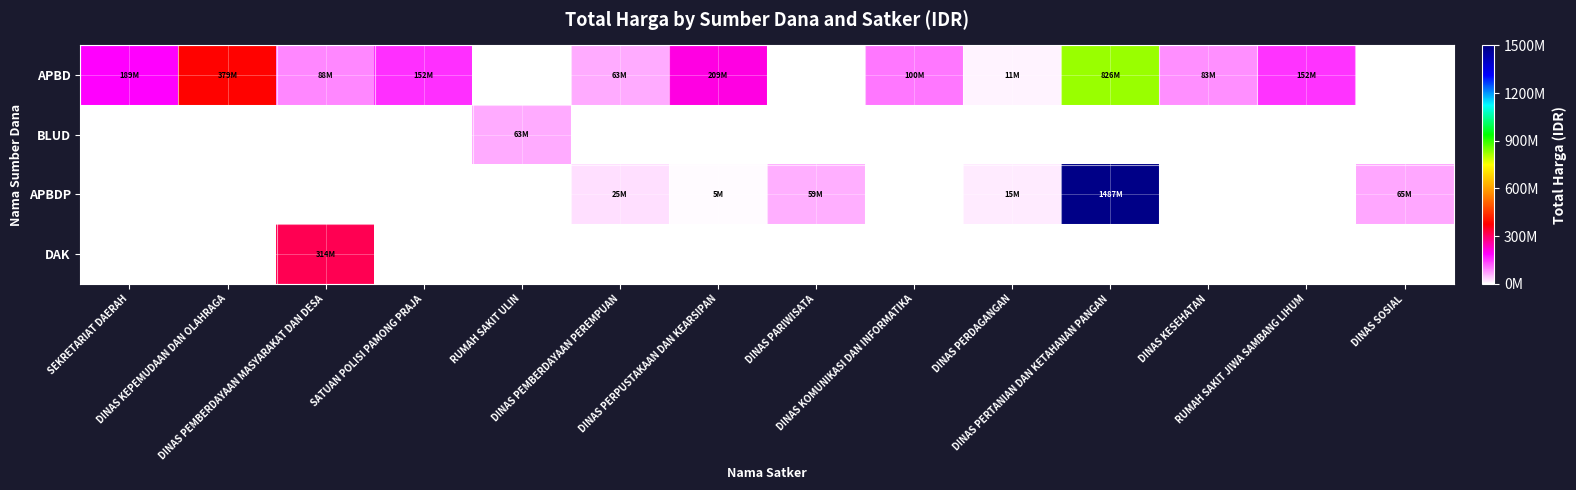

What is the difference between the highest and lowest values at DINAS PERDAGANGAN?

14750000